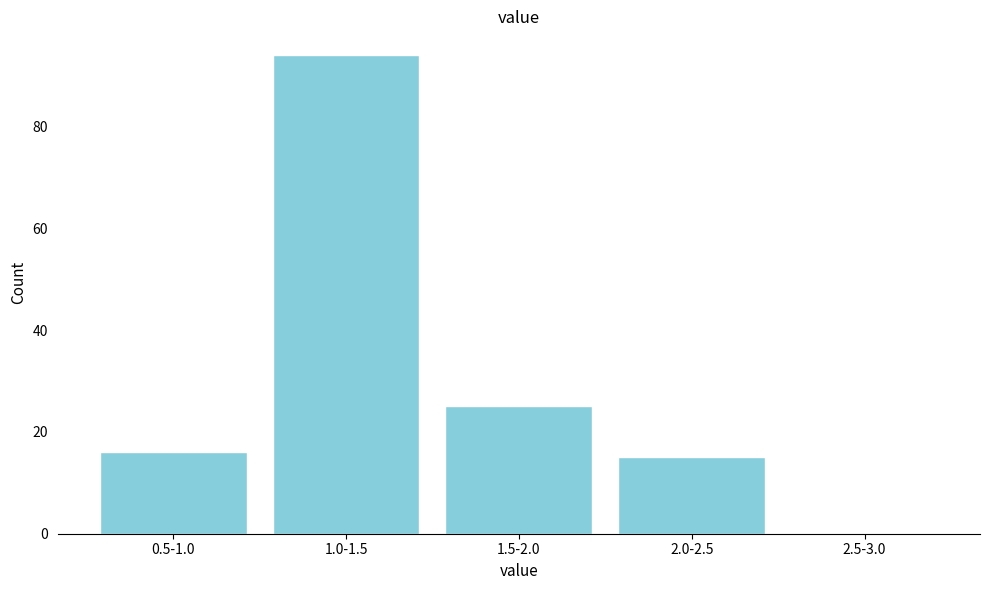

Reading right to left, list all the values displayed in this chart.

2.5-3.0=0	2.0-2.5=15	1.5-2.0=25	1.0-1.5=94	0.5-1.0=16